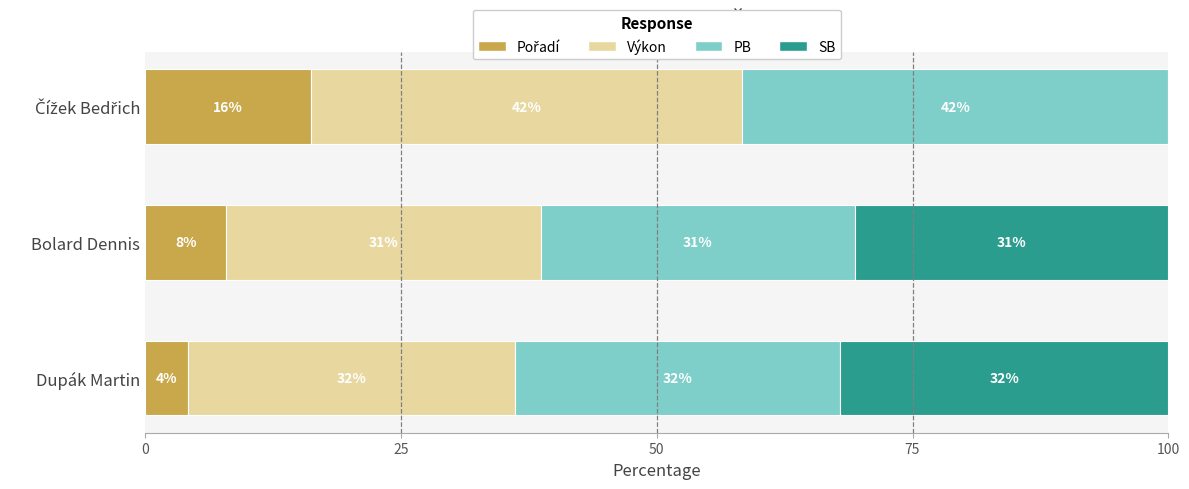

Which series has the largest total across all categories?

Výkon